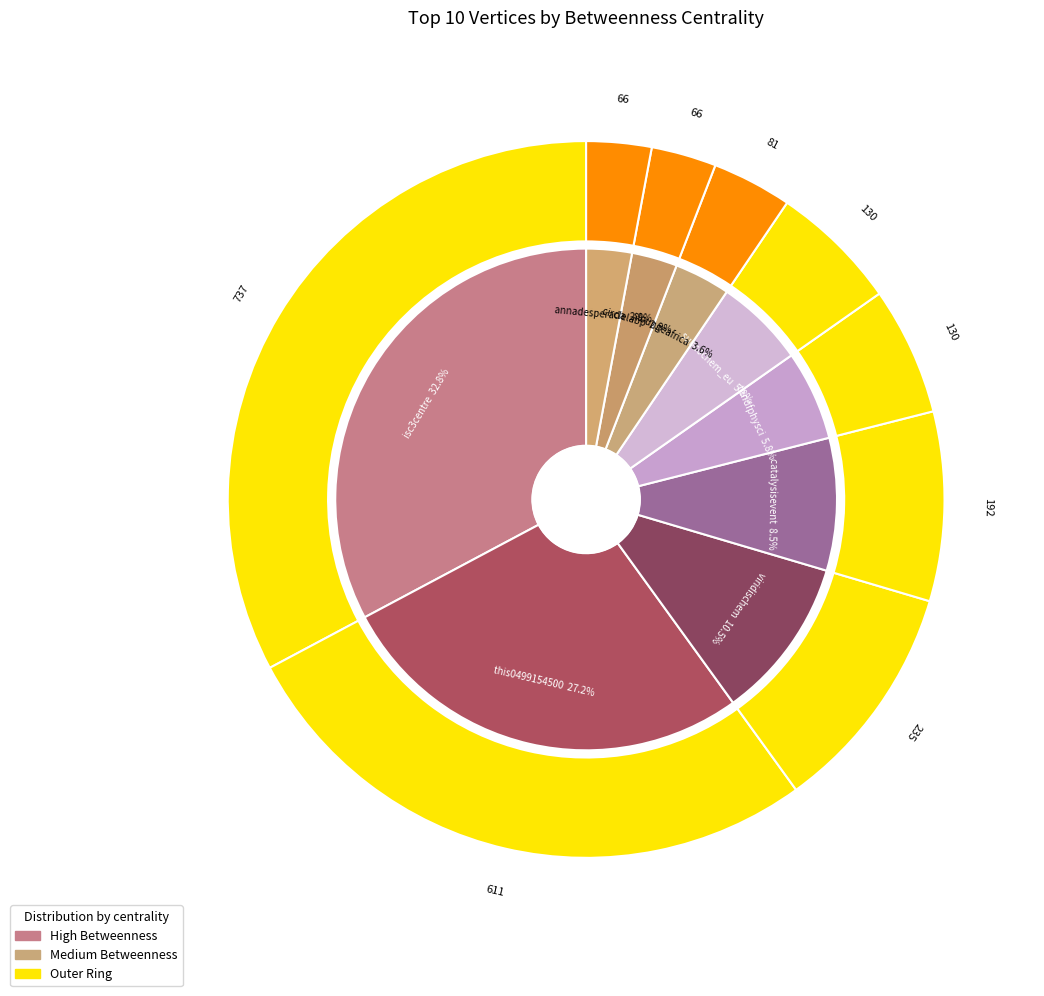

What percentage do isc3centre and viridischem together represent?

43.2%